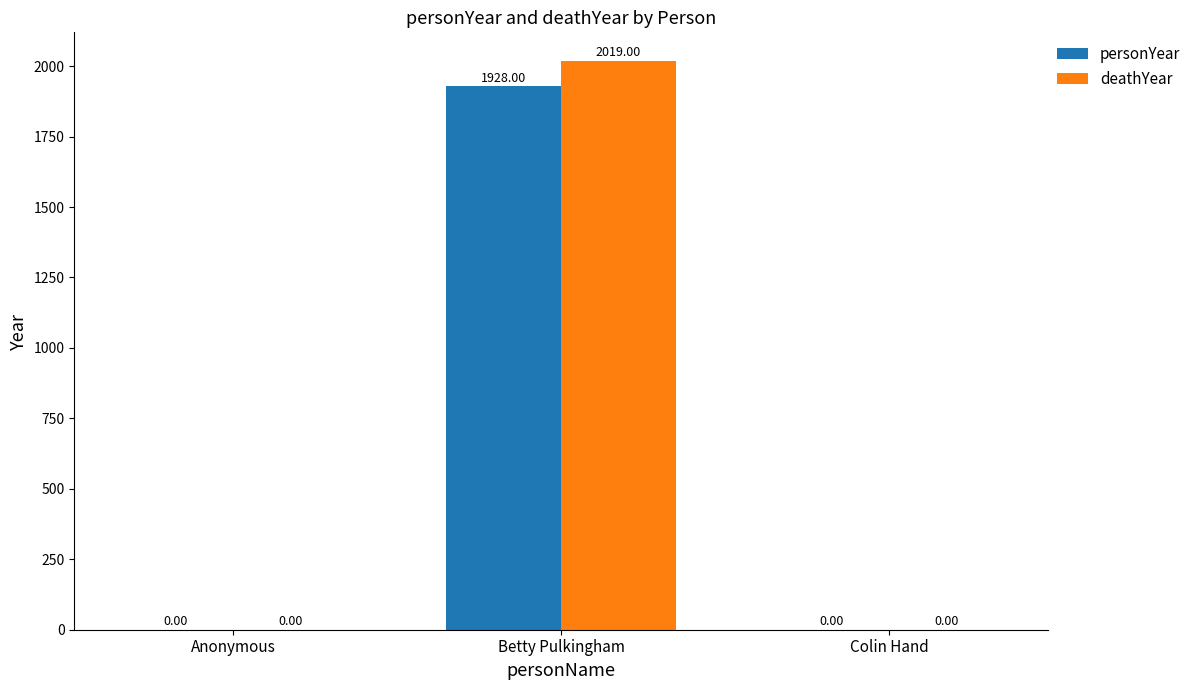

What is the sum of all deathYear values?

2019